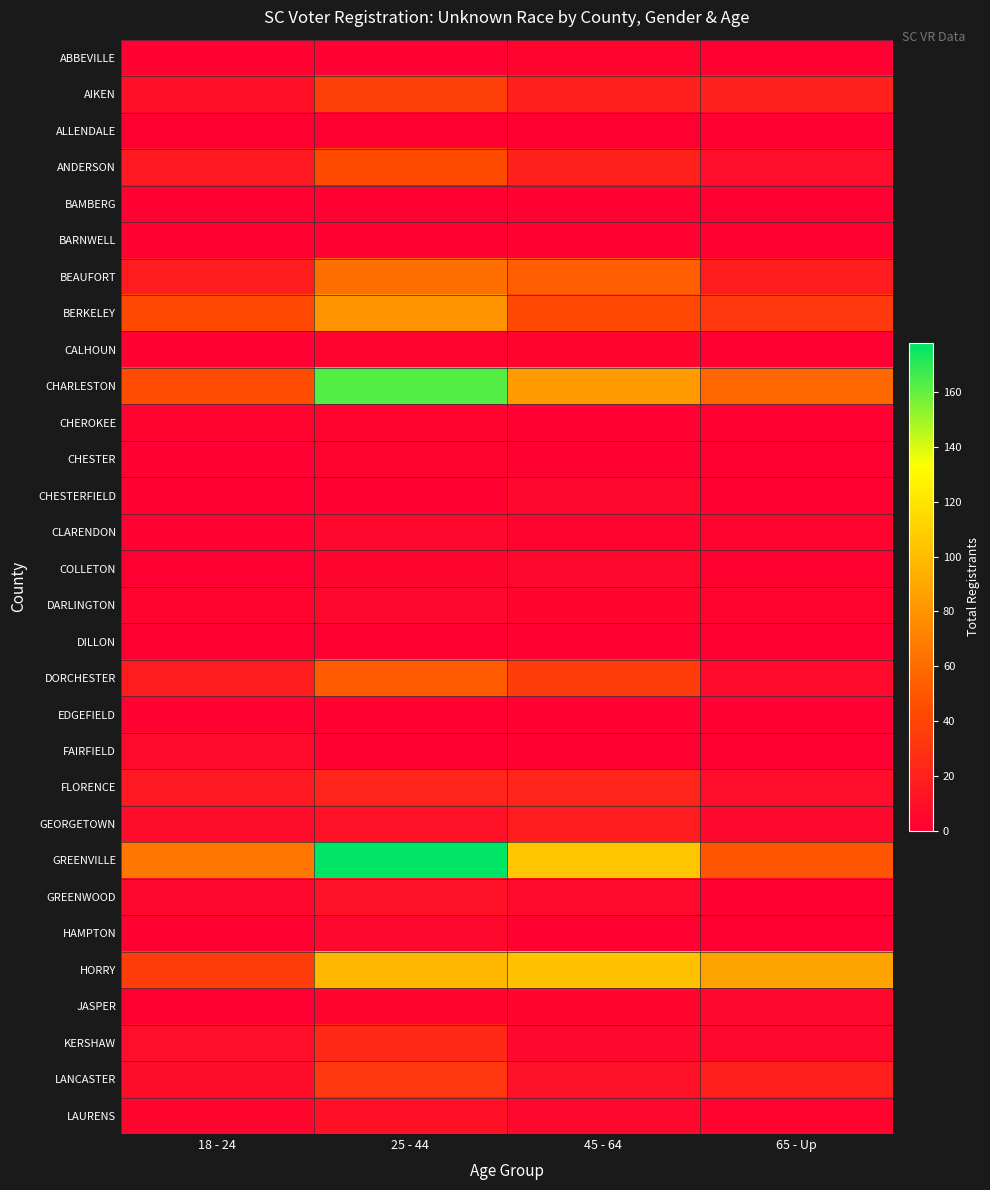

What is the total value across all series at 18 - 24?

320